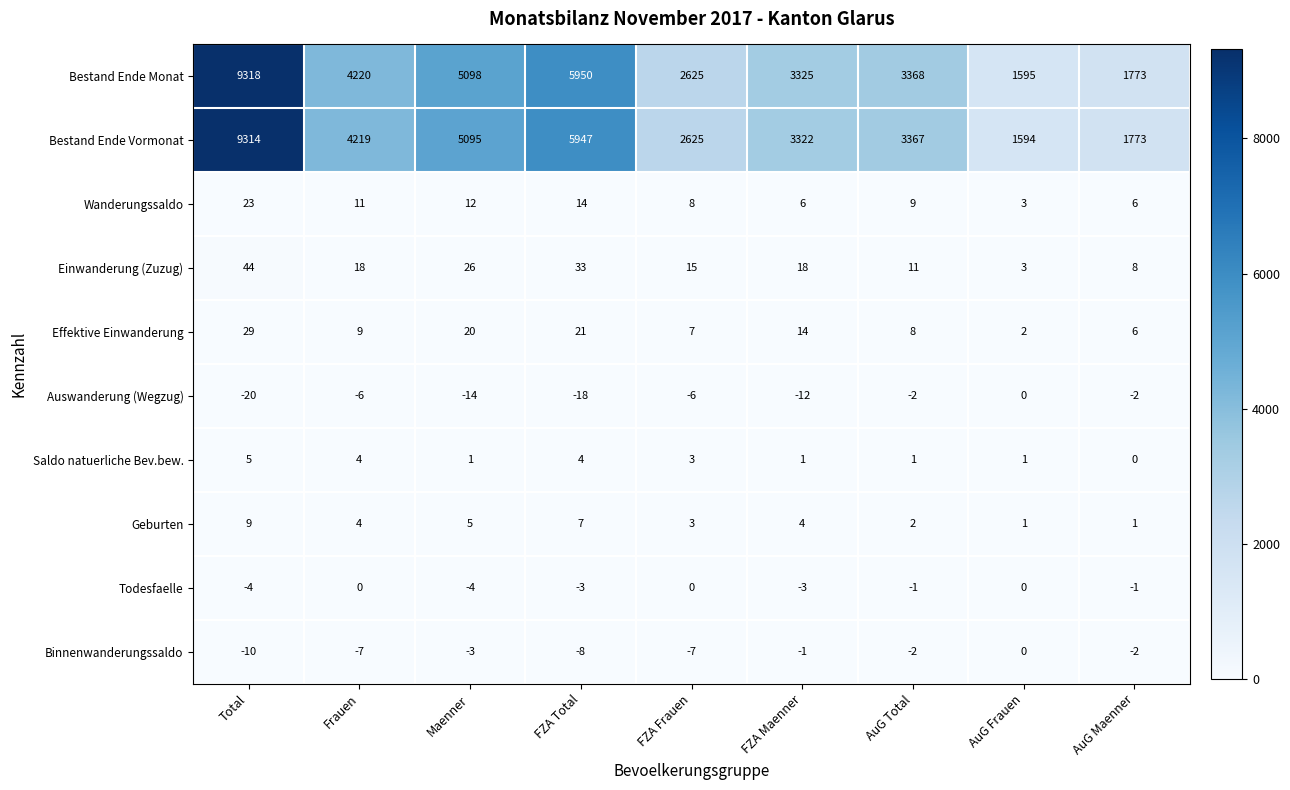

What is the smallest value displayed?

-20